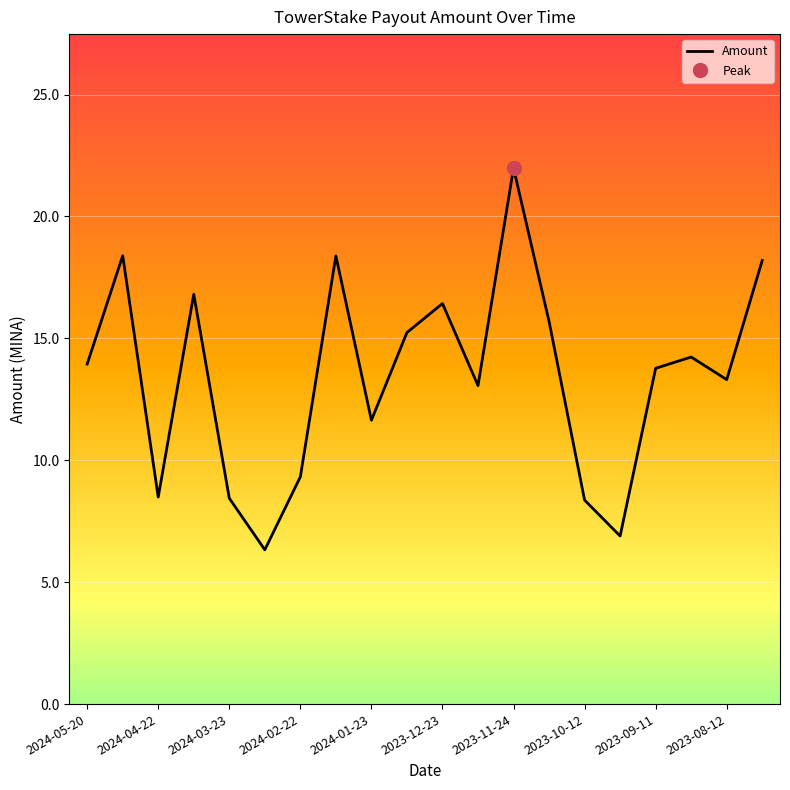

How many data points are less than 13?

7